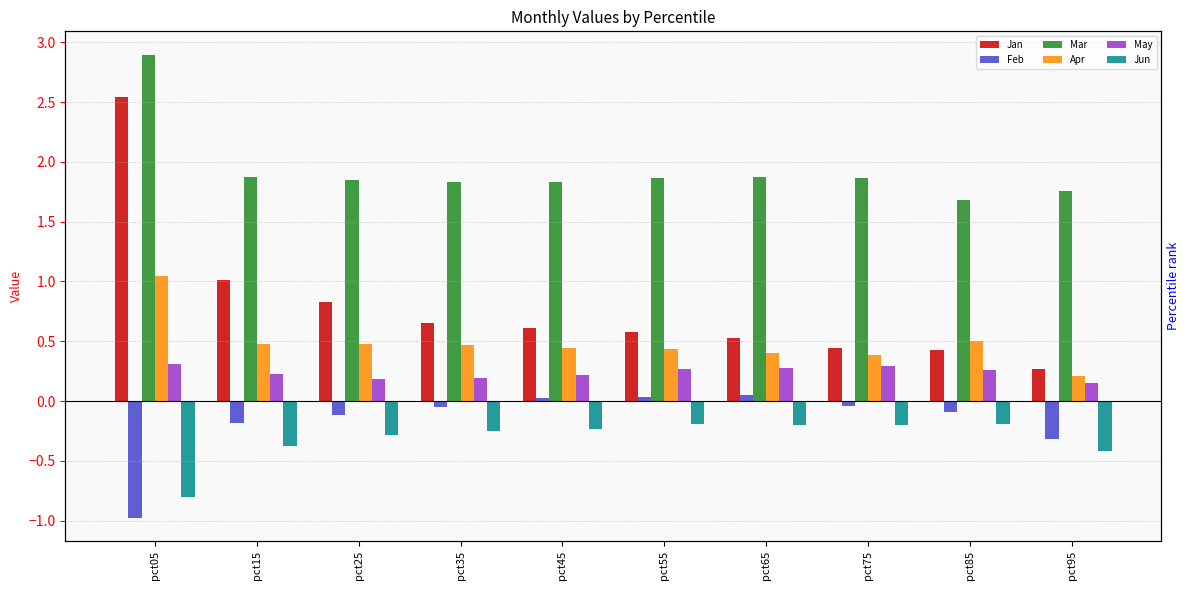

List the series in order of their peak value, highest first.

Mar, Jan, Apr, May, Feb, Jun